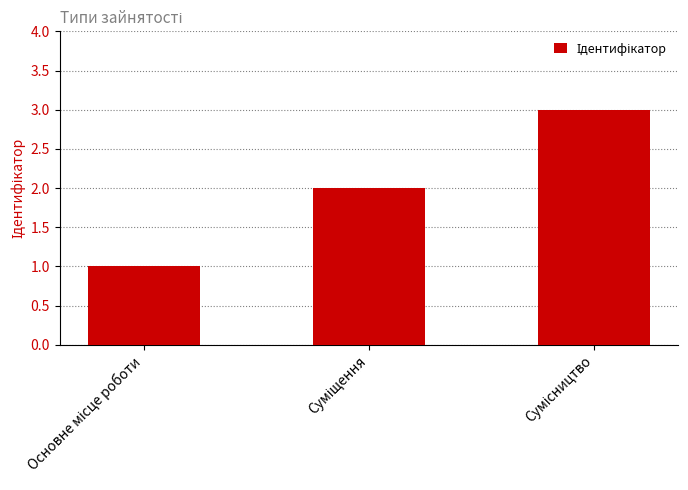

What is the greatest value displayed?

3